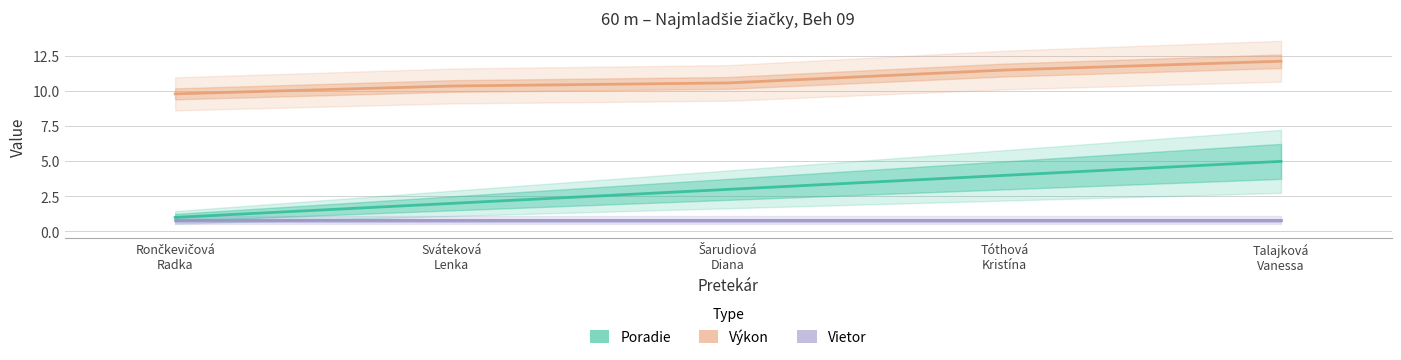

How many data points in Poradie are above 3?

2